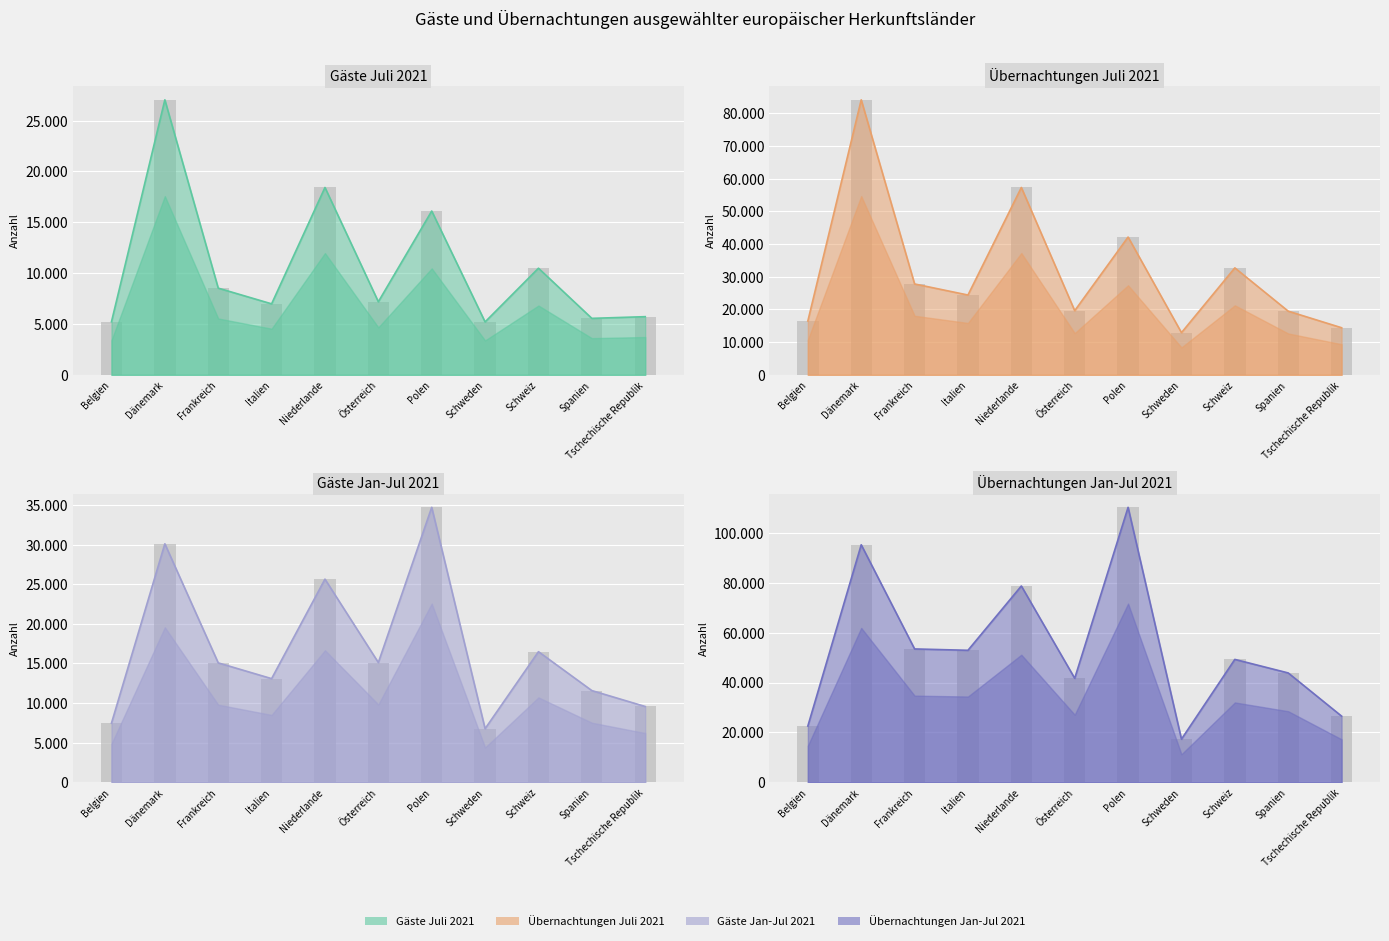

Which series has the largest range (max minus min)?

Übernachtungen Jan-Jul 2021